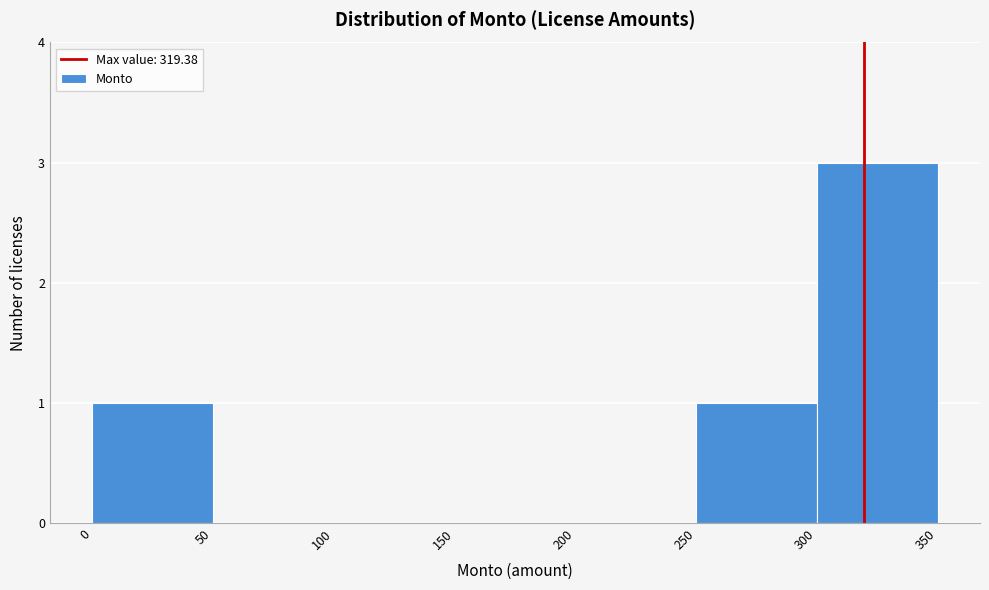

Over which range of the x-axis is the bar tallest?

300 to 350